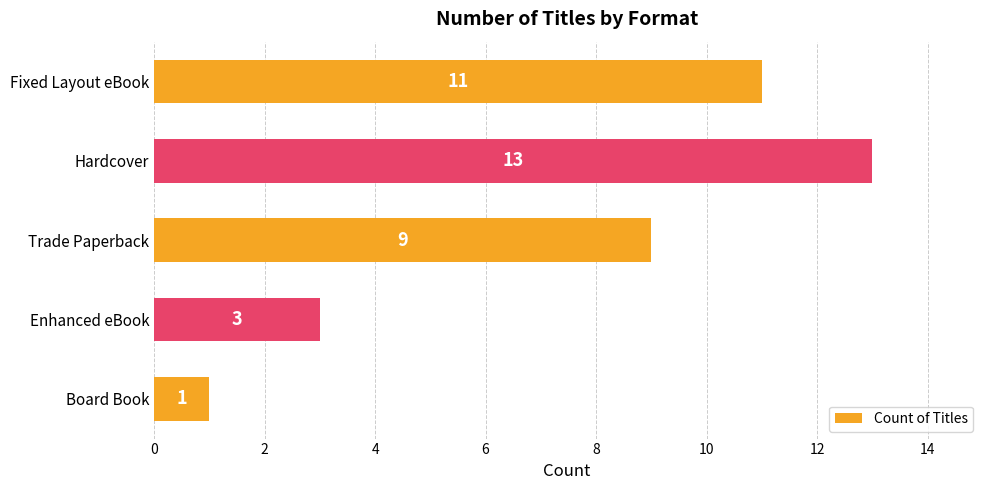

Rank the categories by value from highest to lowest.

Hardcover, Fixed Layout eBook, Trade Paperback, Enhanced eBook, Board Book